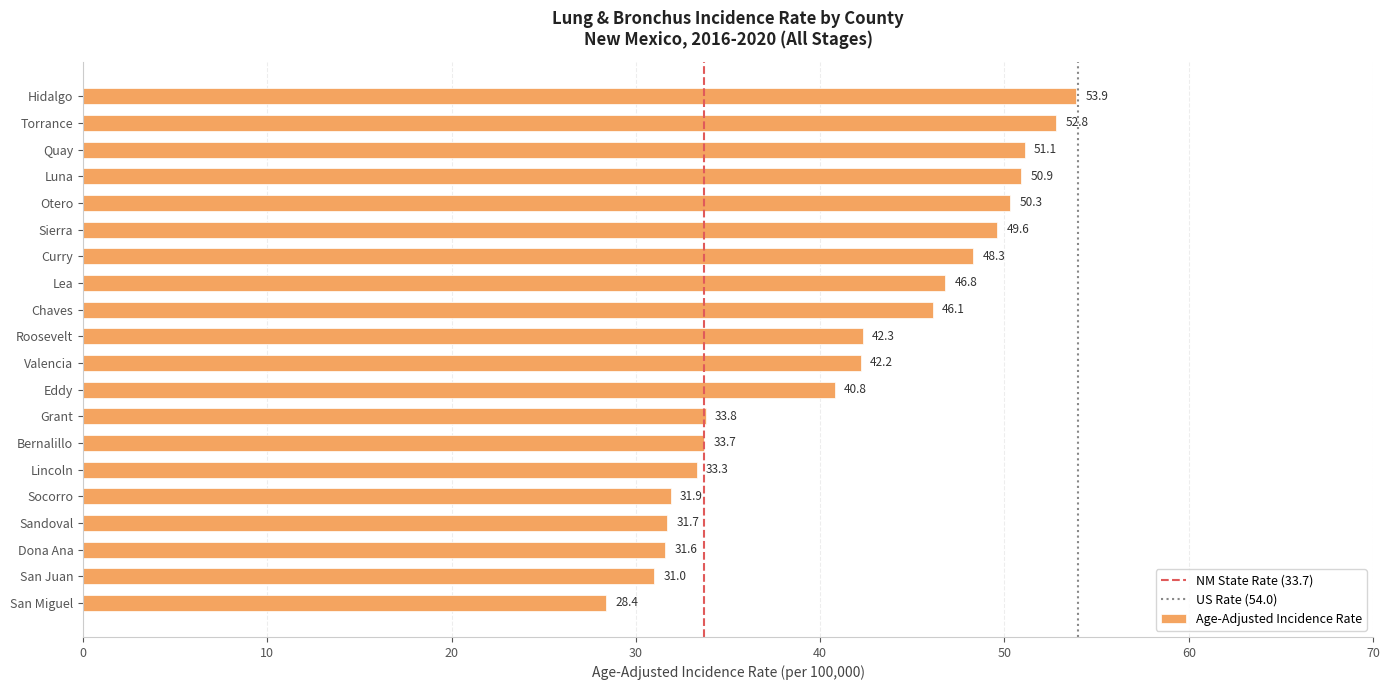

The value at Quay is 51.1. True or false?

True